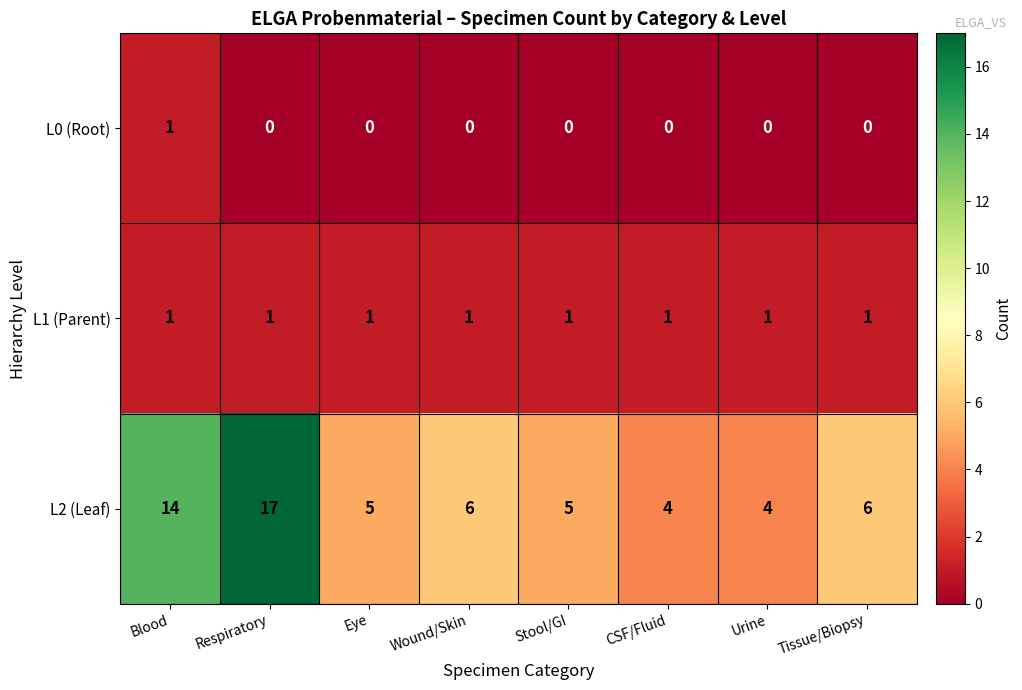

How many values in the L2 (Leaf) series are below 6?

4